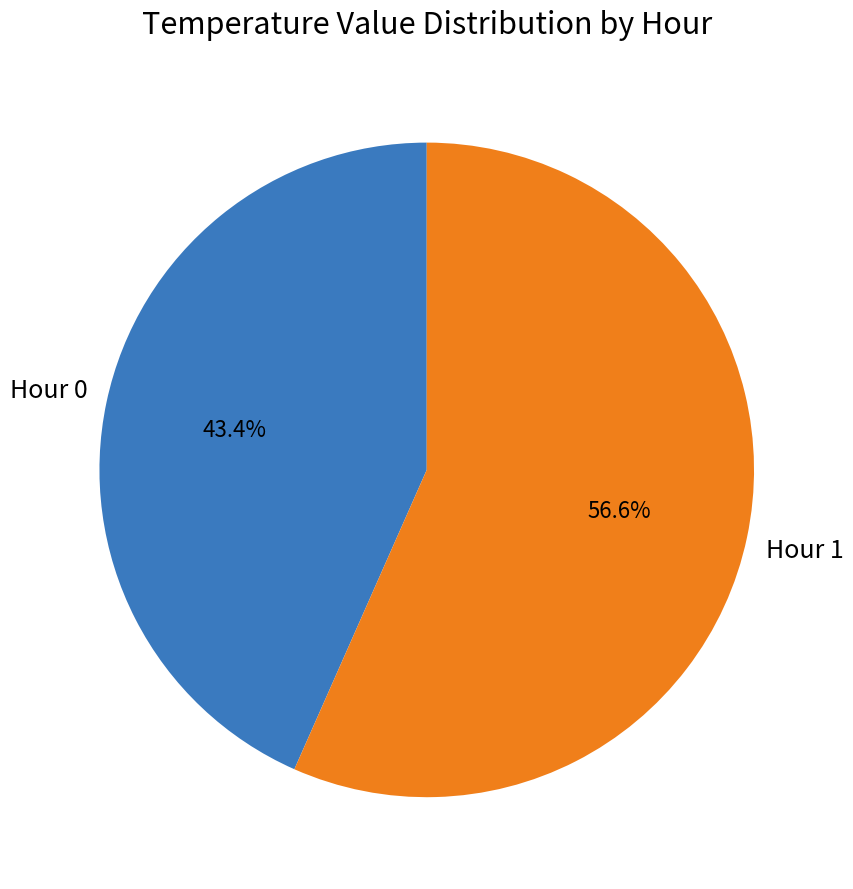

Is there a majority slice in this chart?

Yes